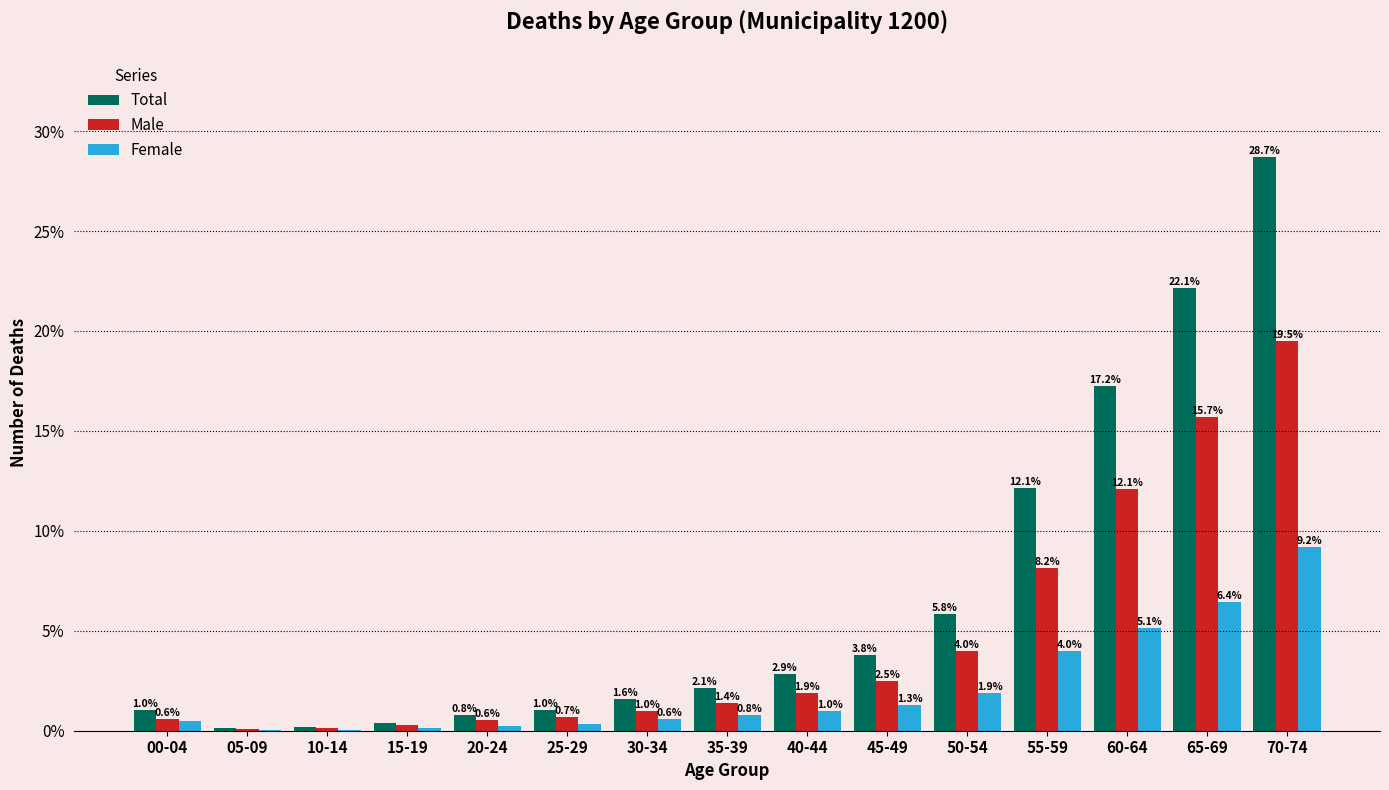

At which category is the sum across all series the highest?

70-74